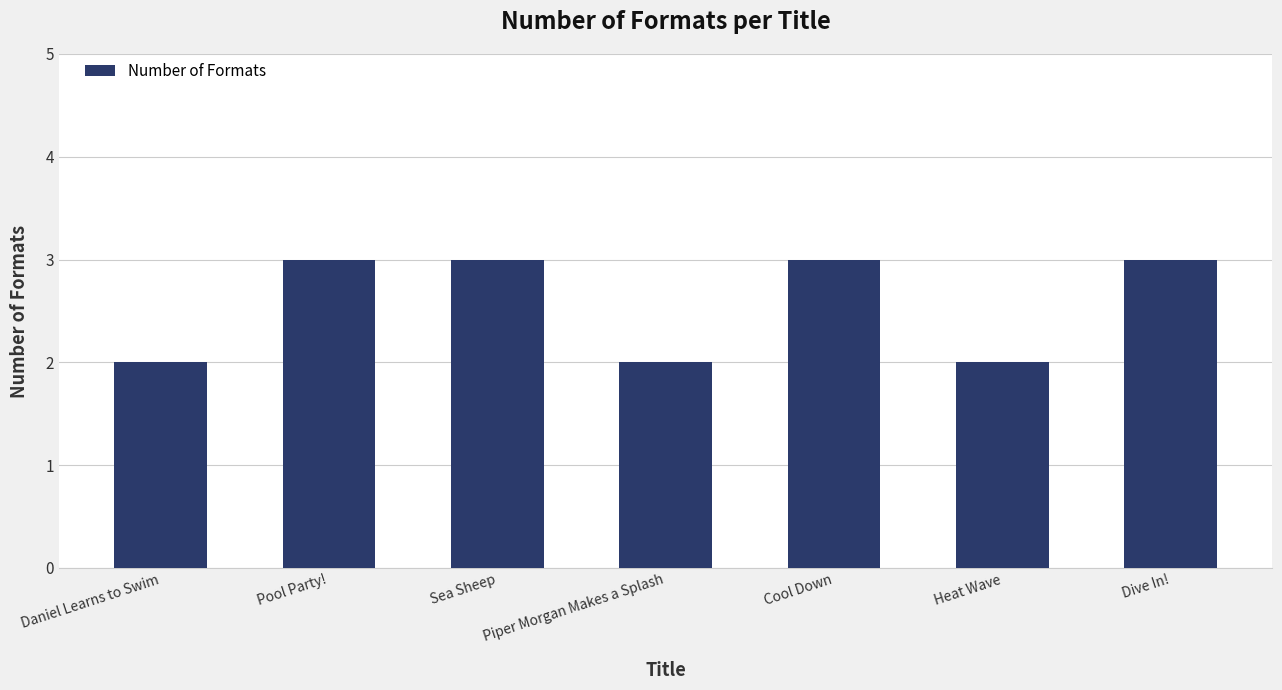

Is it true that the value at Cool Down is 3?

True